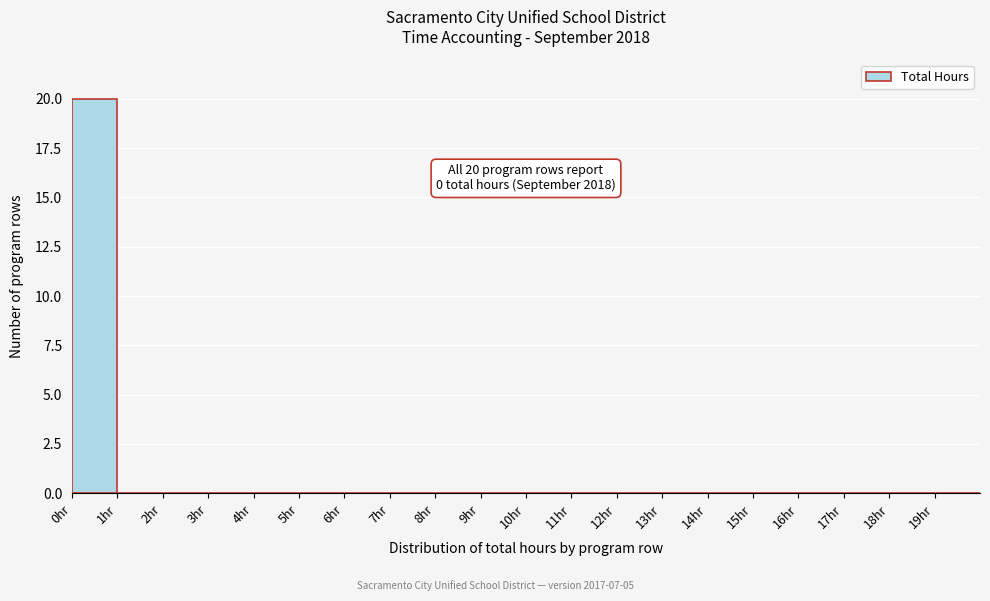

Which range on the x-axis has the tallest bar?

0 to 1